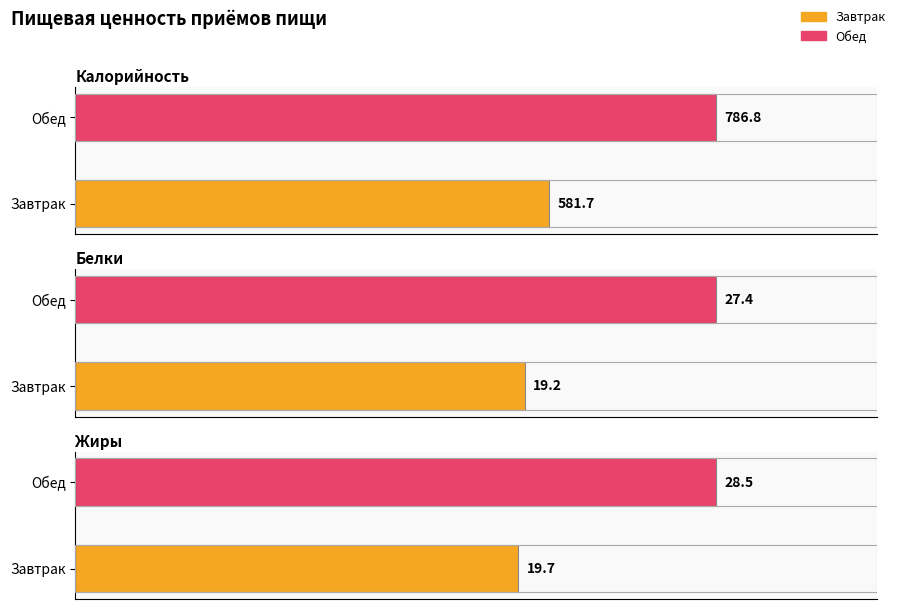

Reading left to right, transcribe all the data shown in this chart.

Калорийность: 581.7	786.8
Белки: 19.2	27.4
Жиры: 19.7	28.5